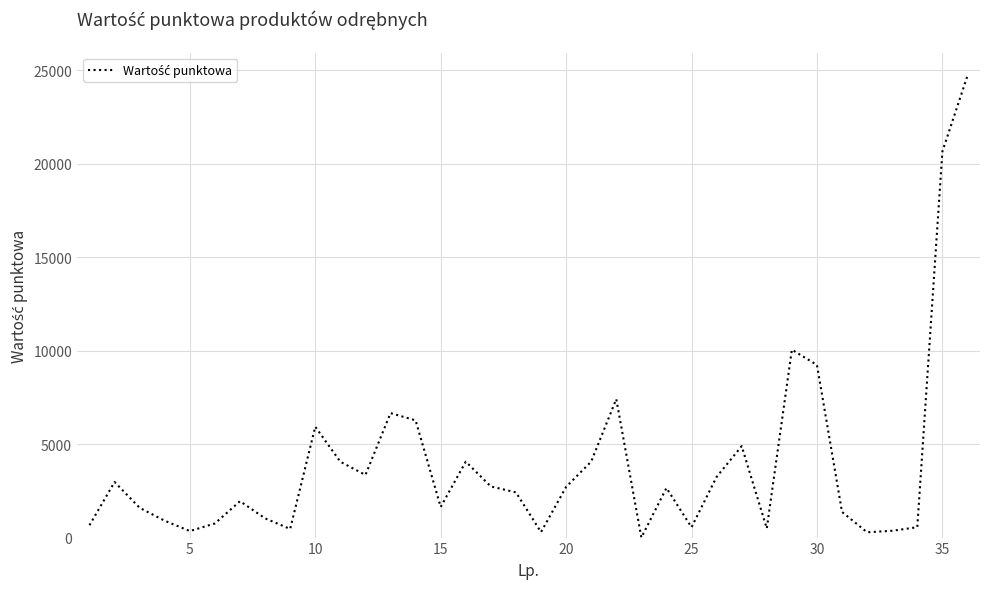

Is this an area chart (filled region under the line)?

No